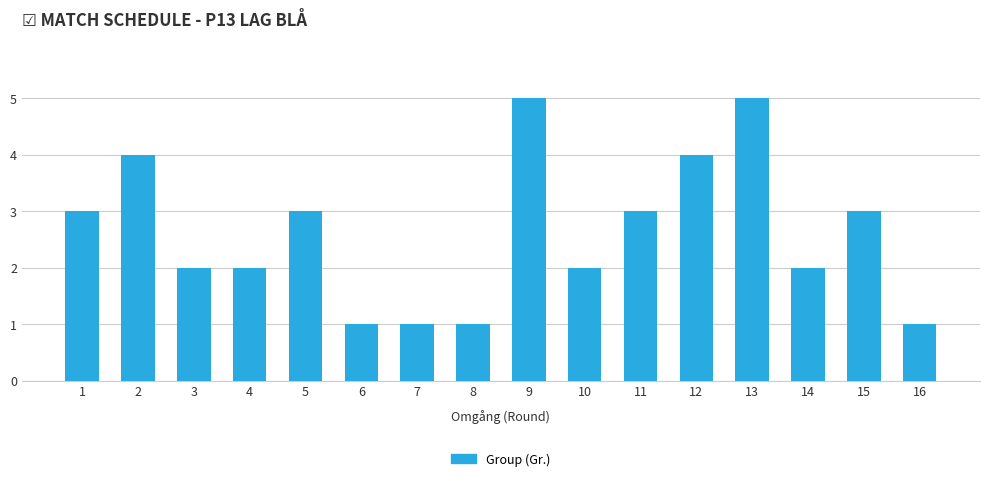

What is the difference between the maximum and minimum values?

4